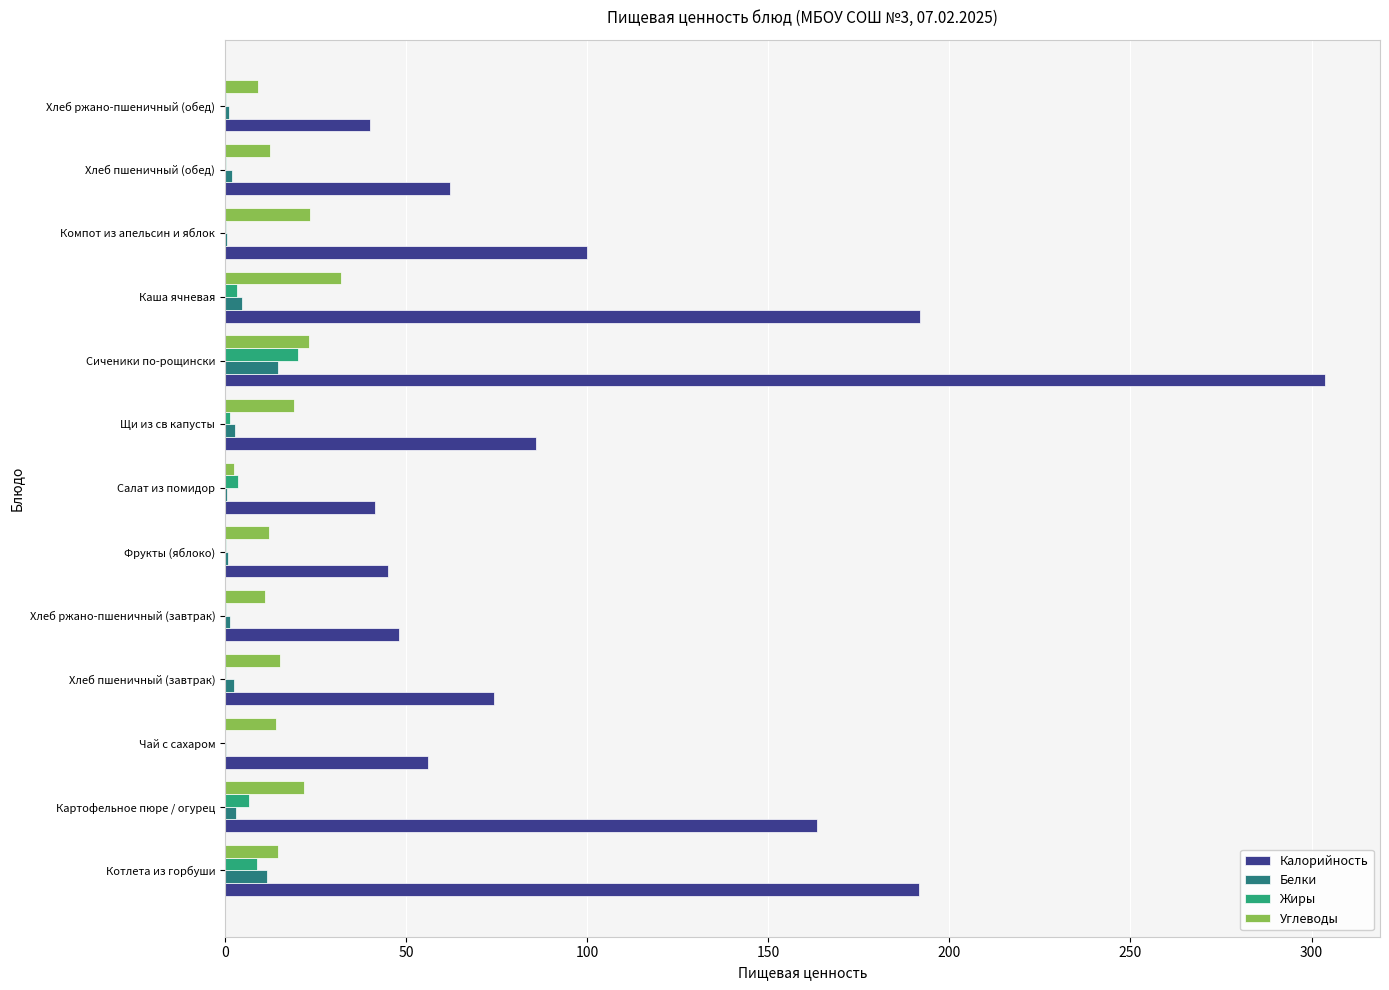

Which series changed the most between Картофельное пюре / огурец and Компот из апельсин и яблок?

Калорийность